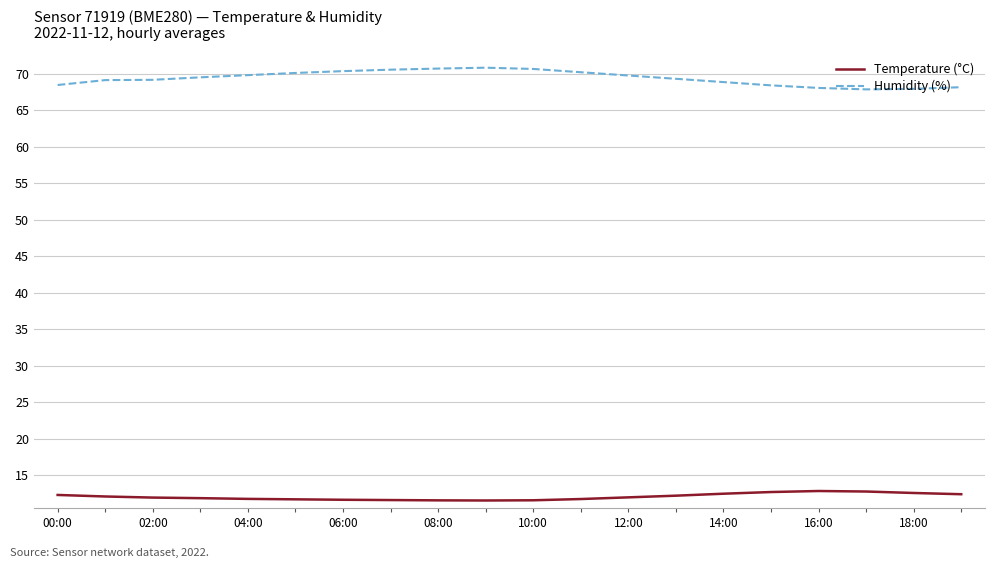

Which series has the largest total across all categories?

Humidity (%)